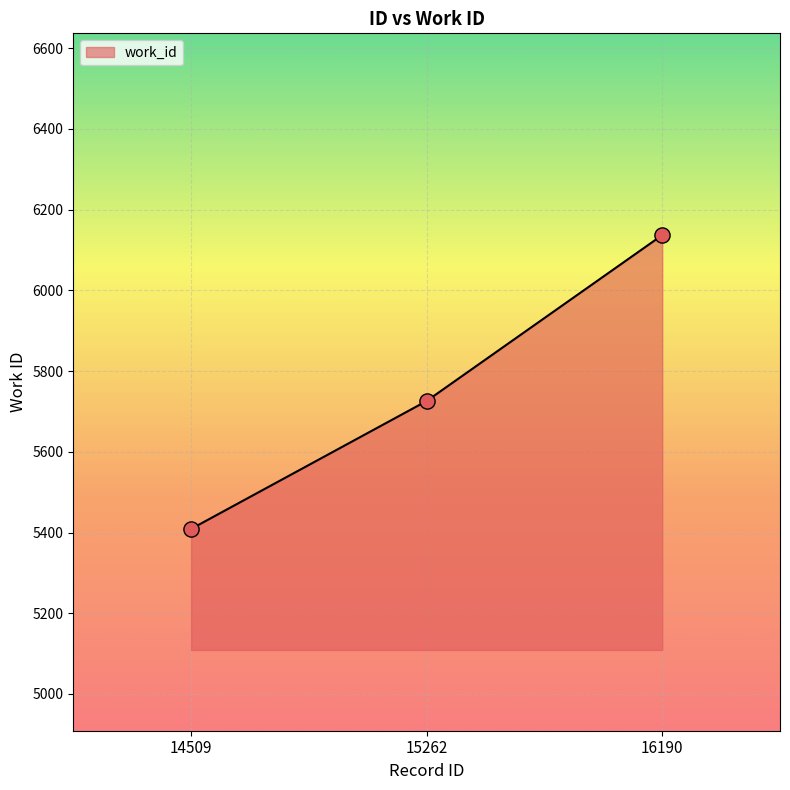

What is the change in value from 14509 to 16190?

+728